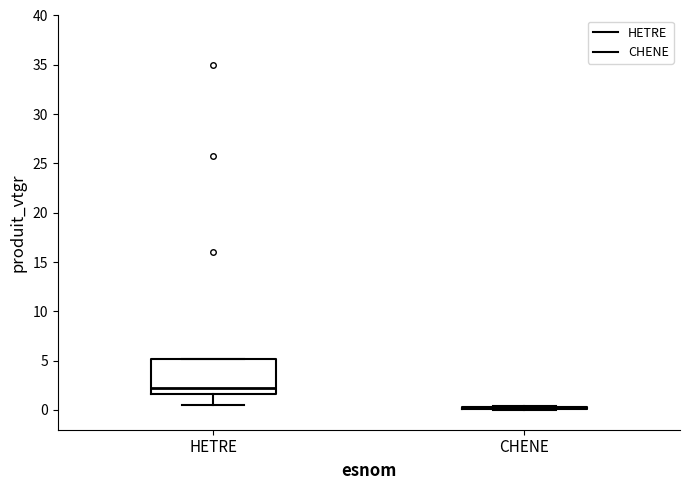

Which box is the tallest, from its lower edge to its upper edge?

HETRE